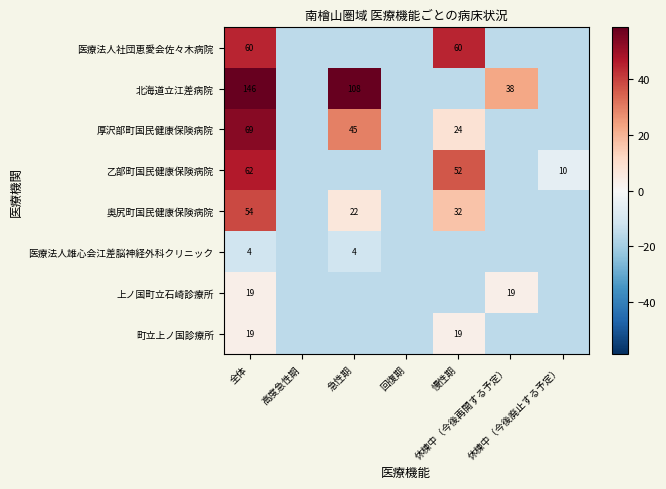

How many categories are shown in the chart?

7